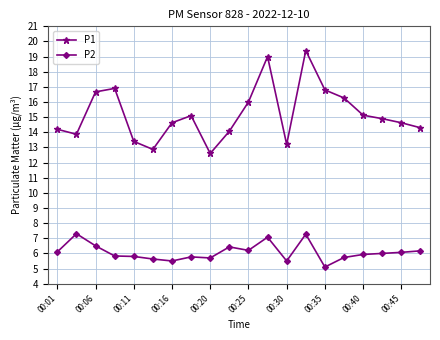

Which series has the largest total across all categories?

P1